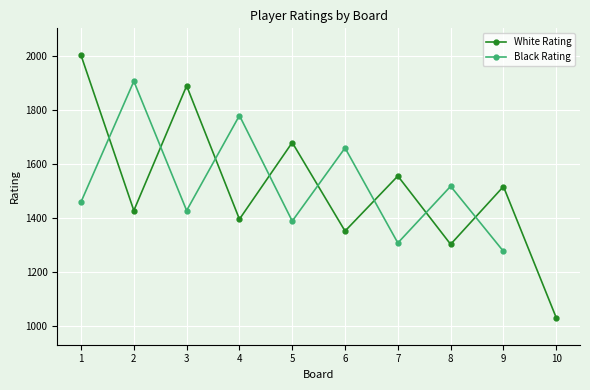

List the labels in order of value, largest first.

1, 3, 5, 7, 9, 2, 4, 6, 8, 10